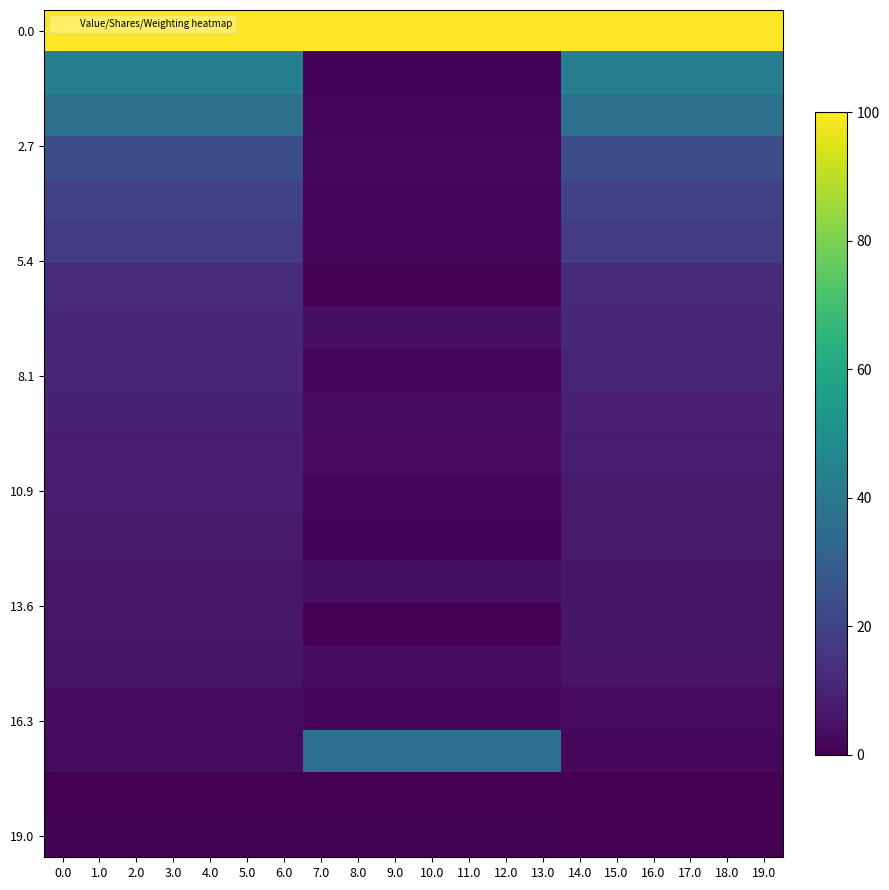

What is the difference between the highest and lowest values at 6.0?

100.0